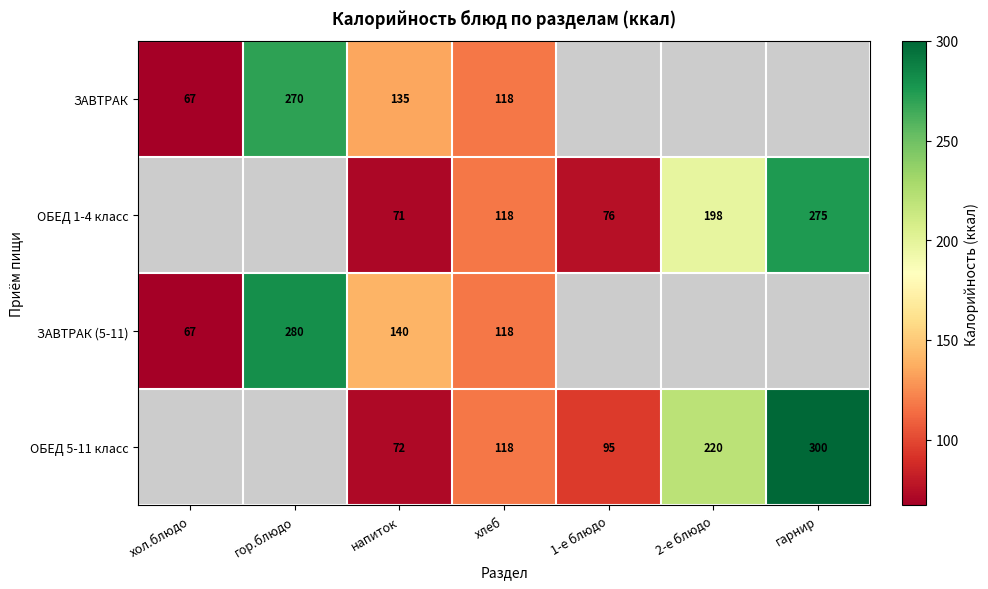

True or false: ОБЕД 5-11 класс has a value of 300 at гарнир.

True